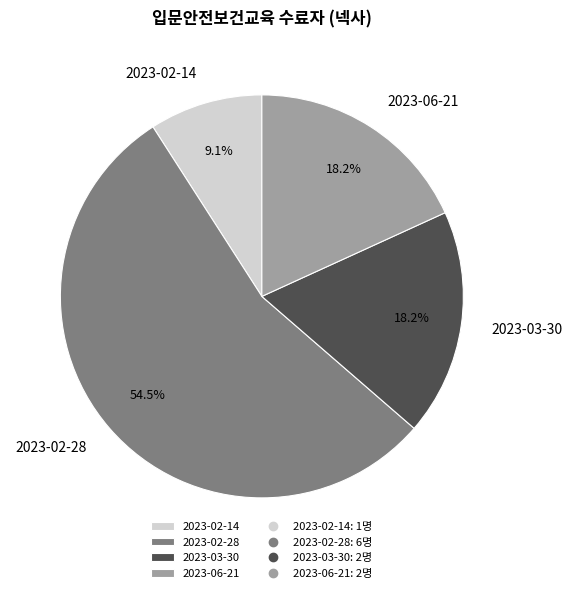

To the nearest percent, what is the difference between the 2023-02-28 and 2023-02-14 slice percentages?

45%